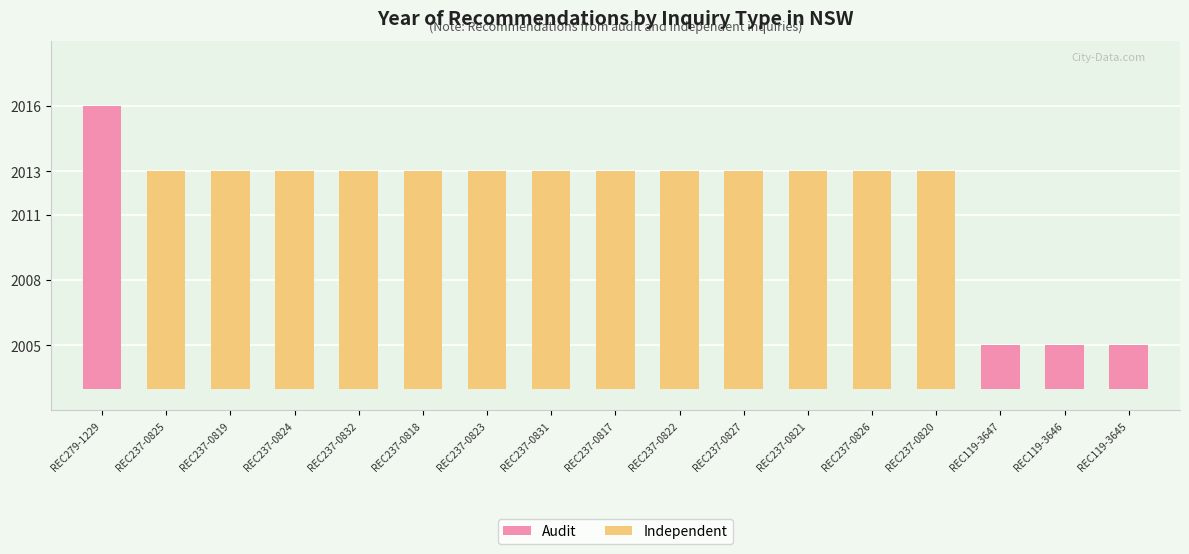

Count the number of categories in the chart.

17